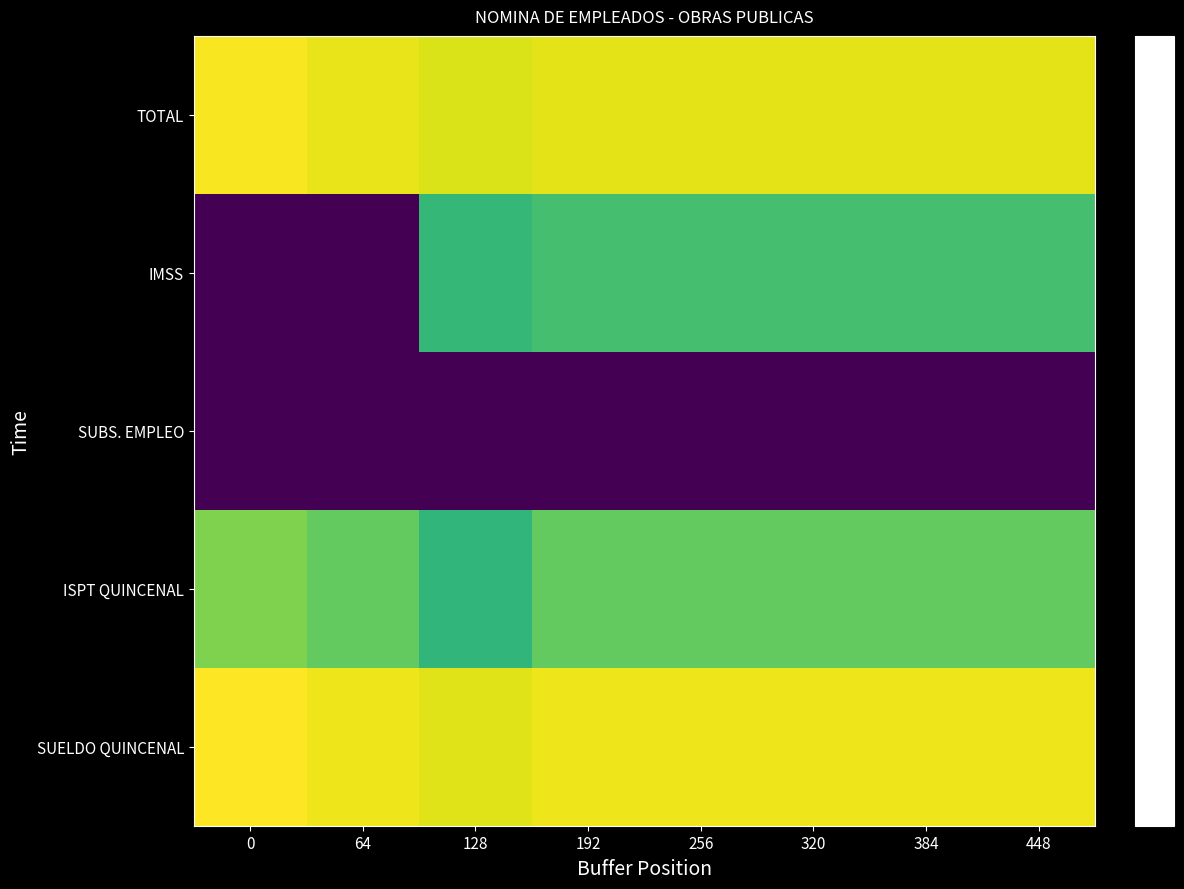

Which series has the largest total across all categories?

SUELDO QUINCENAL